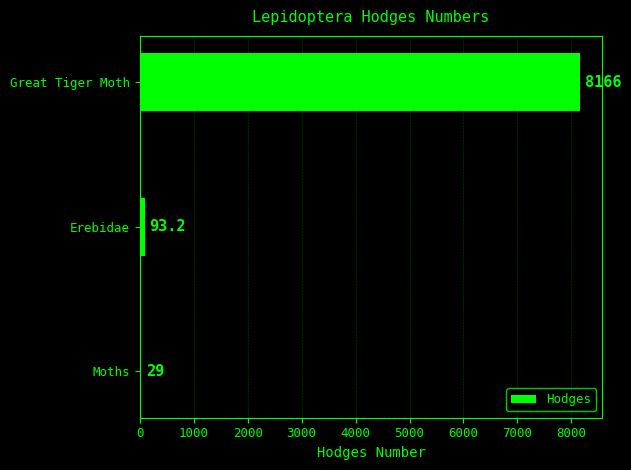

What is the difference between the maximum and minimum values?

8137.0